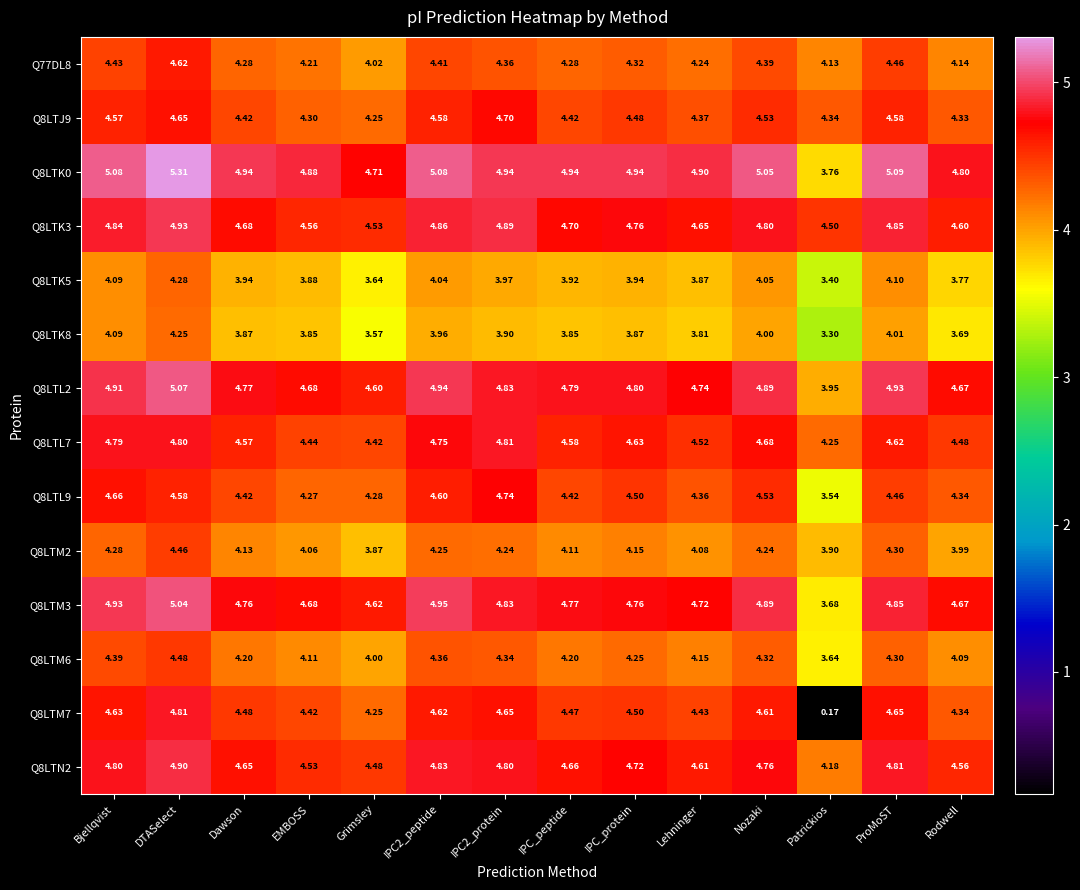

What is the maximum value shown in the chart?

5.3